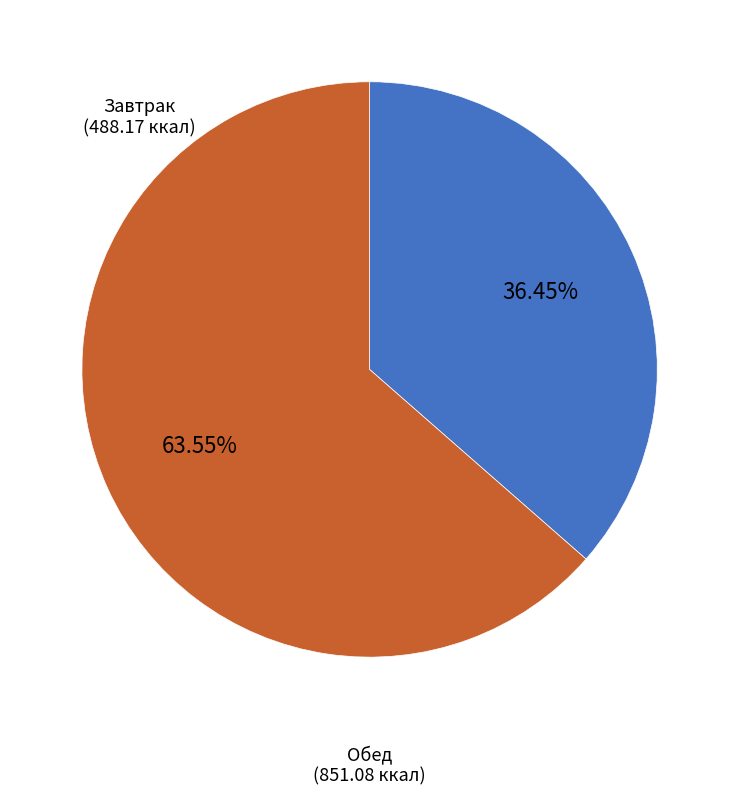

Is there a majority slice in this chart?

Yes